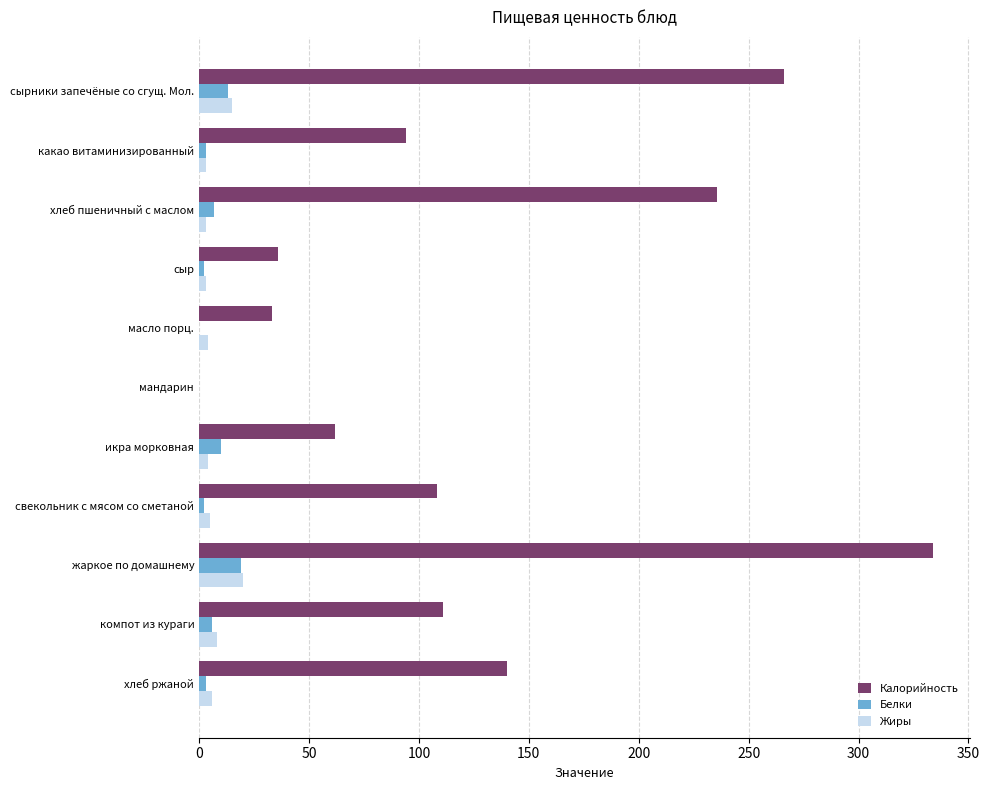

Is the value of Жиры at сыр greater than the value of Калорийность at компот из кураги?

No